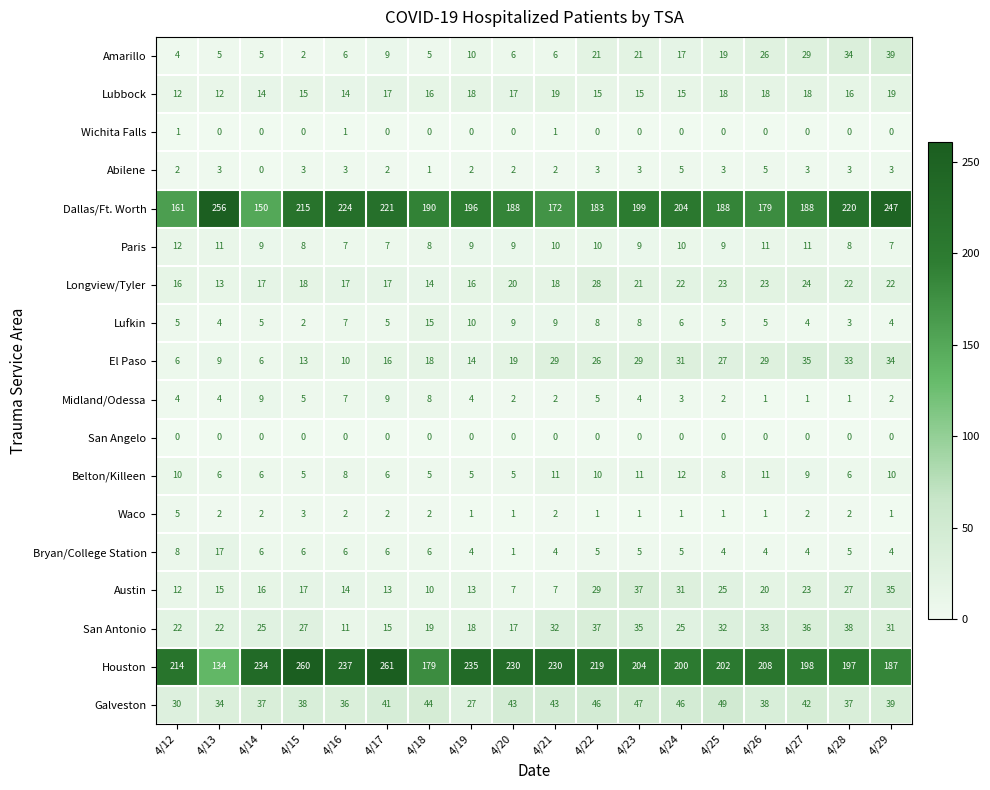

What is the spread (max minus min) of values at 4/22?

219